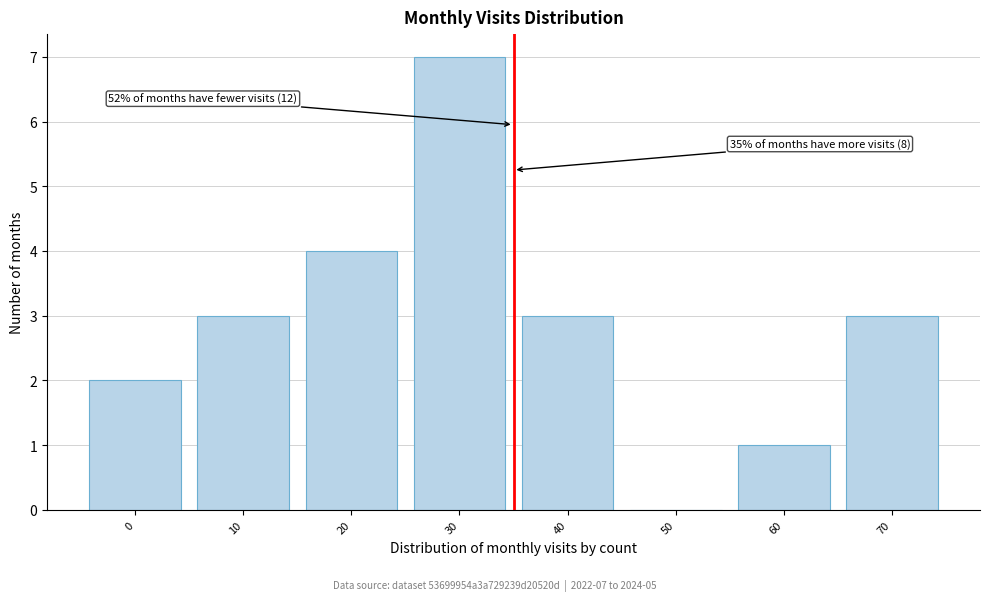

Reading right to left, extract all data points from this chart.

70=3	60=1	50=0	40=3	30=7	20=4	10=3	0=2